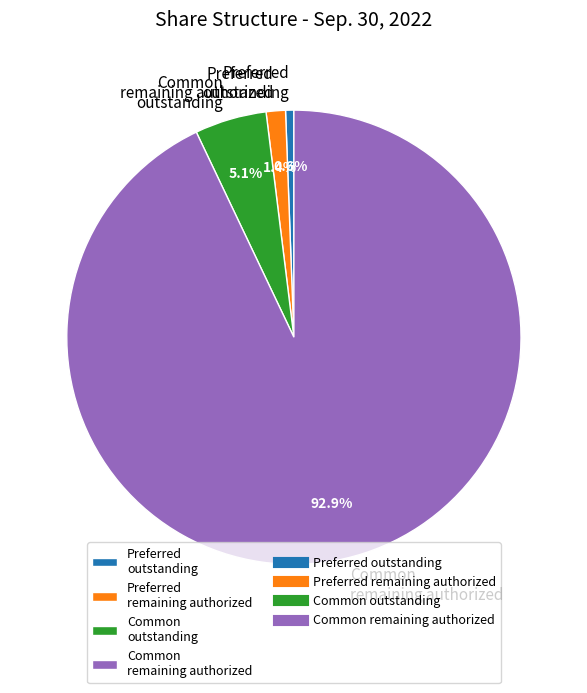

What is the largest slice in the pie chart?

Common remaining authorized